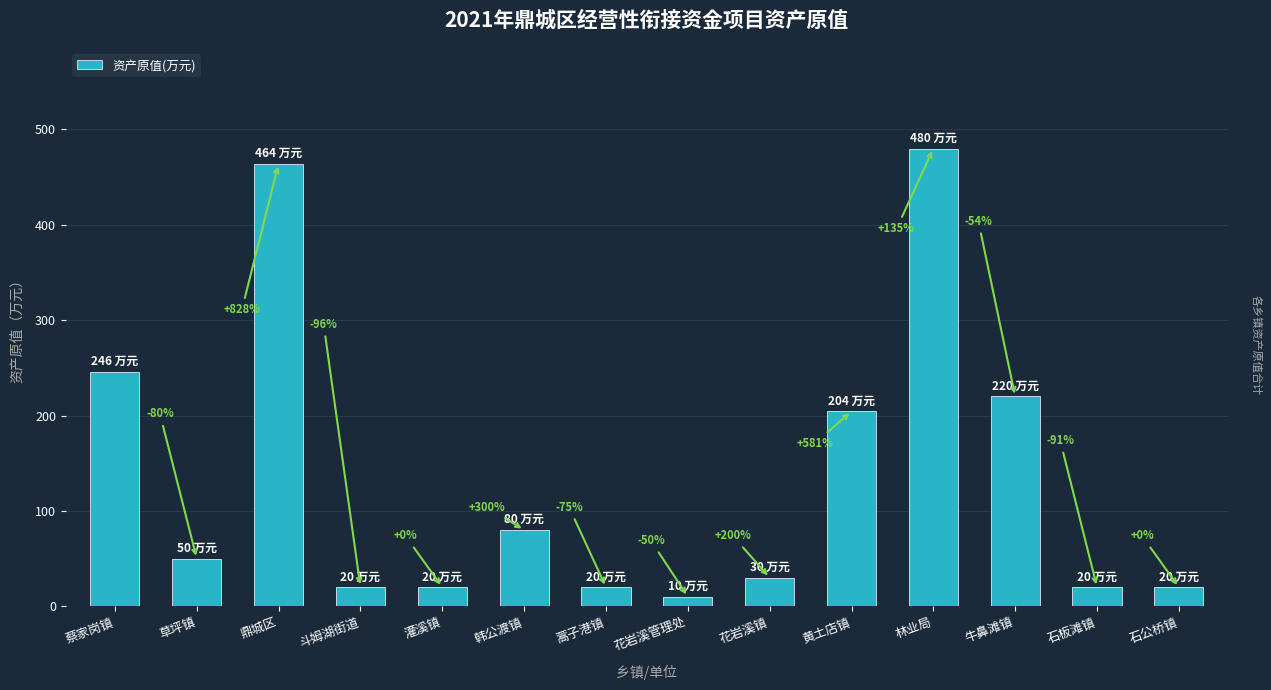

Rank the categories by value from lowest to highest.

花岩溪管理处, 斗姆湖街道, 灌溪镇, 蒿子港镇, 石板滩镇, 石公桥镇, 花岩溪镇, 草坪镇, 韩公渡镇, 黄土店镇, 牛鼻滩镇, 蔡家岗镇, 鼎城区, 林业局